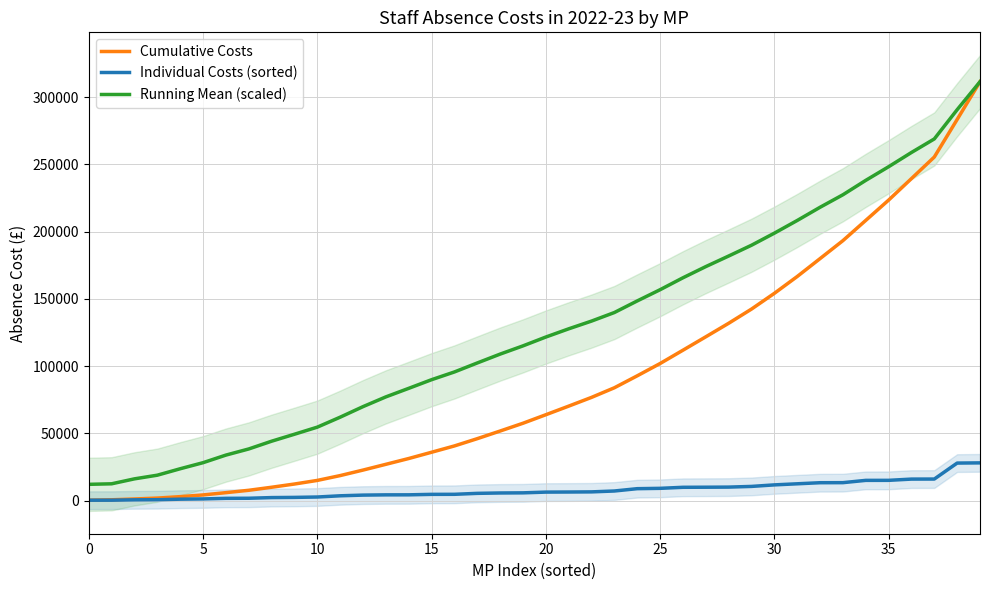

Does the chart display data point markers on the line(s)?

No